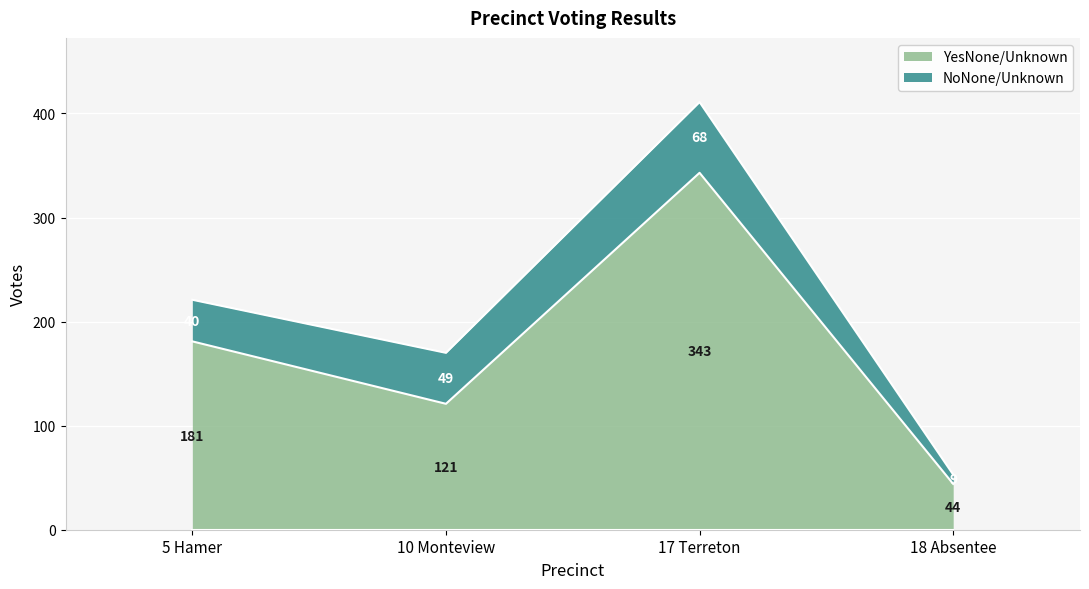

What is the greatest value displayed?

343